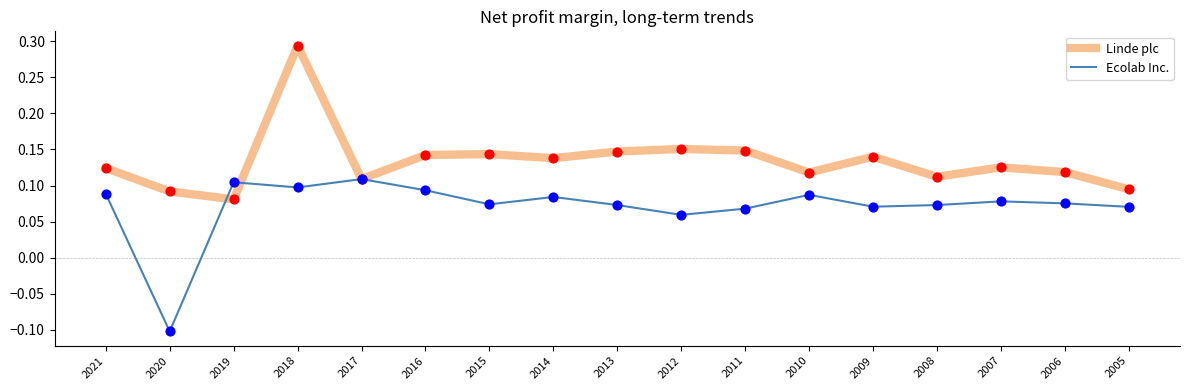

Is the value of Linde plc at 2020 greater than the value of Ecolab Inc. at 2008?

Yes